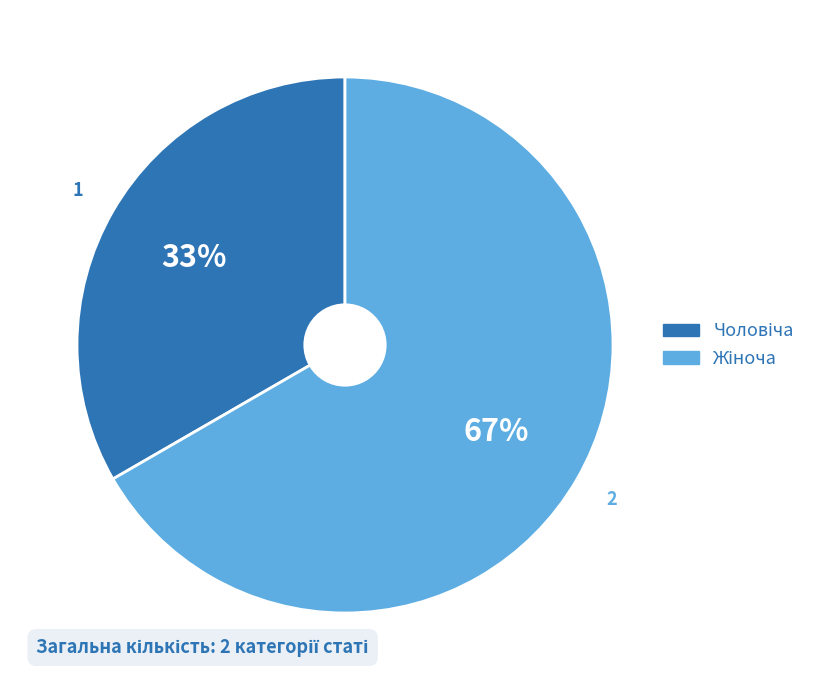

Is there a majority slice in this chart?

Yes